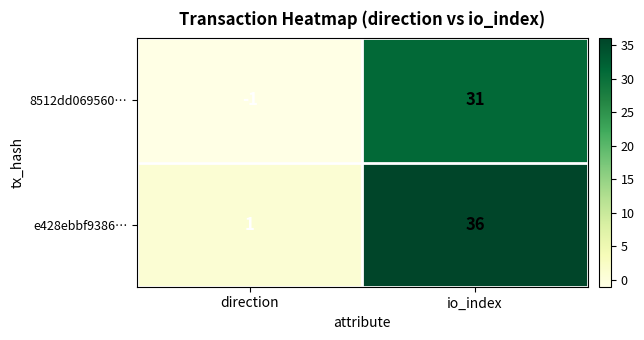

At how many categories does at least one series exceed 0?

2